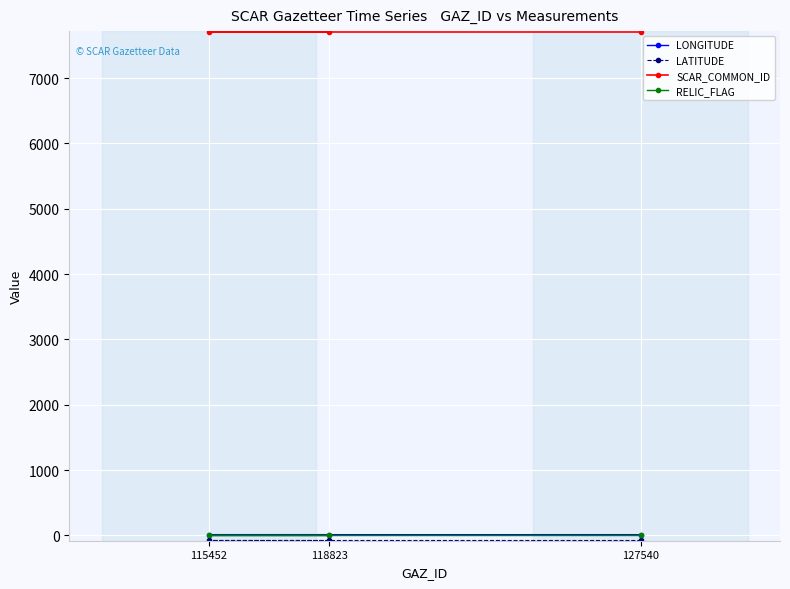

Read the LONGITUDE value at 118823.

12.6